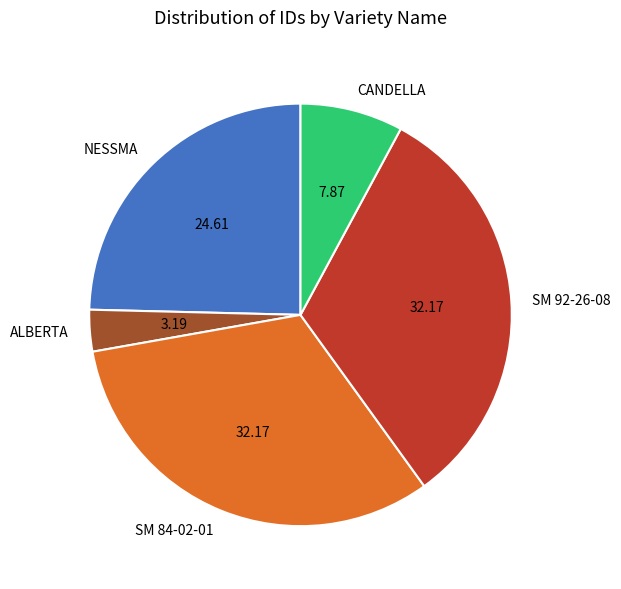

What is the smallest slice in the pie chart?

ALBERTA